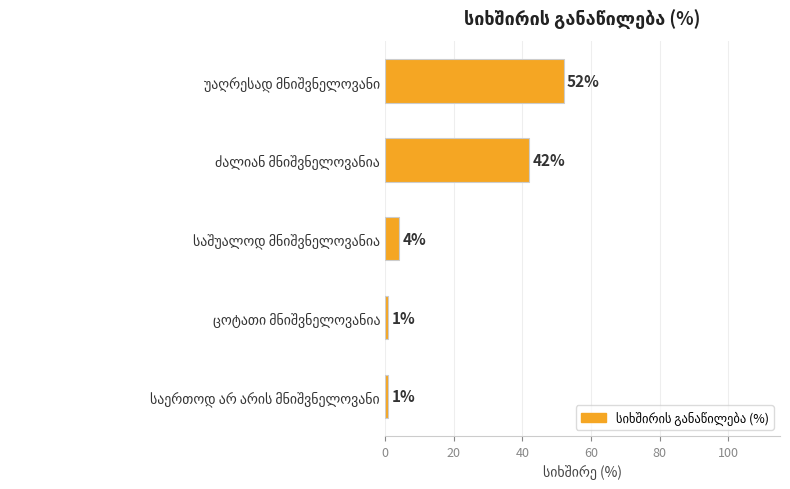

What is the maximum value shown in the chart?

52